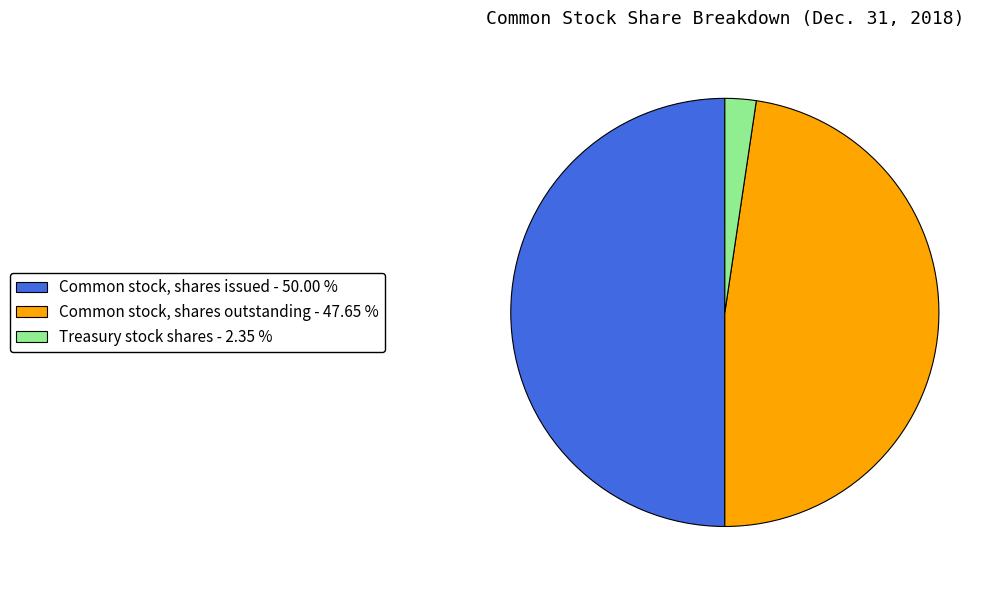

The Common stock, shares outstanding slice represents 42% of the pie. True or false?

False